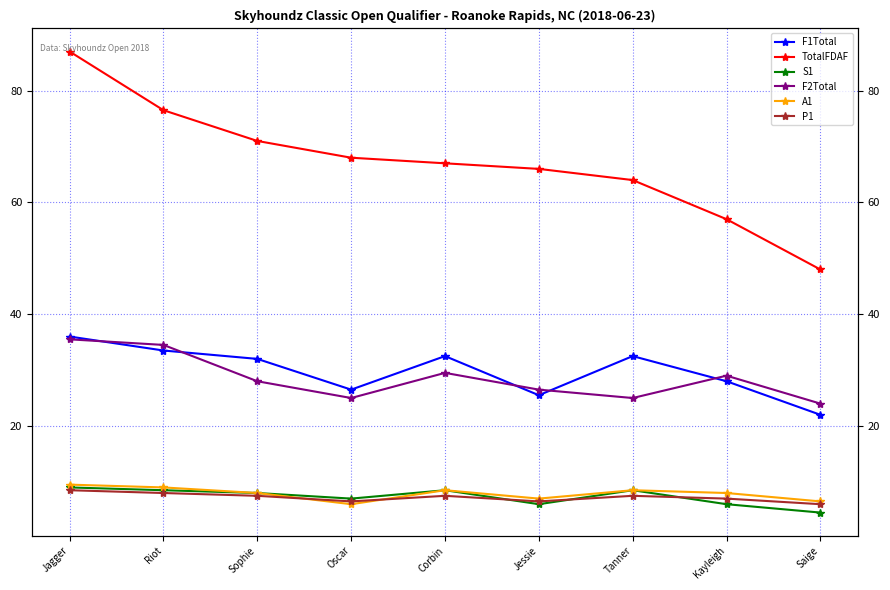

What is the label of the 1st point from the right?

Saige